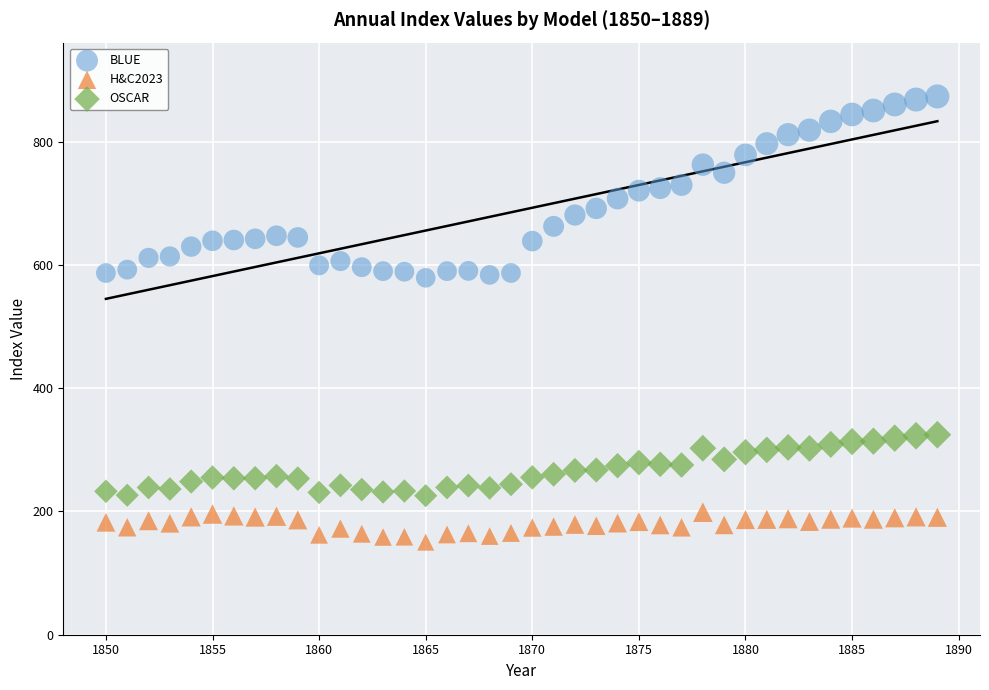

Which series reaches the minimum Y coordinate?

H&C2023